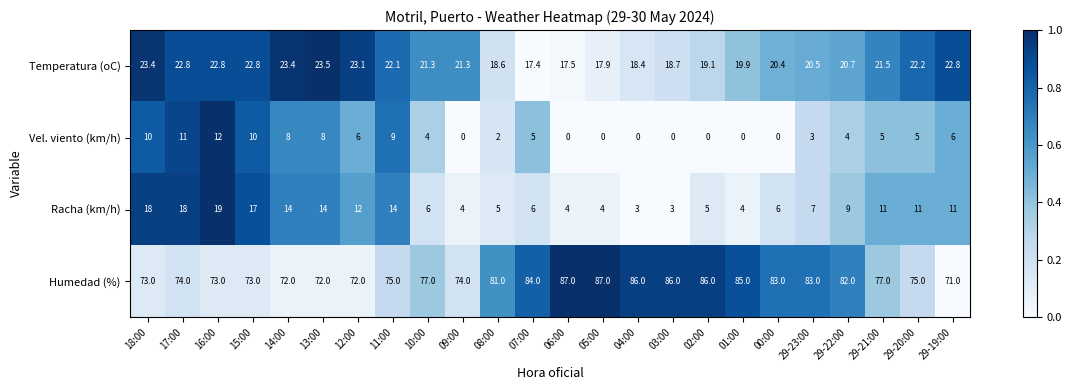

What is the average value of the Vel. viento (km/h) series?

4.5